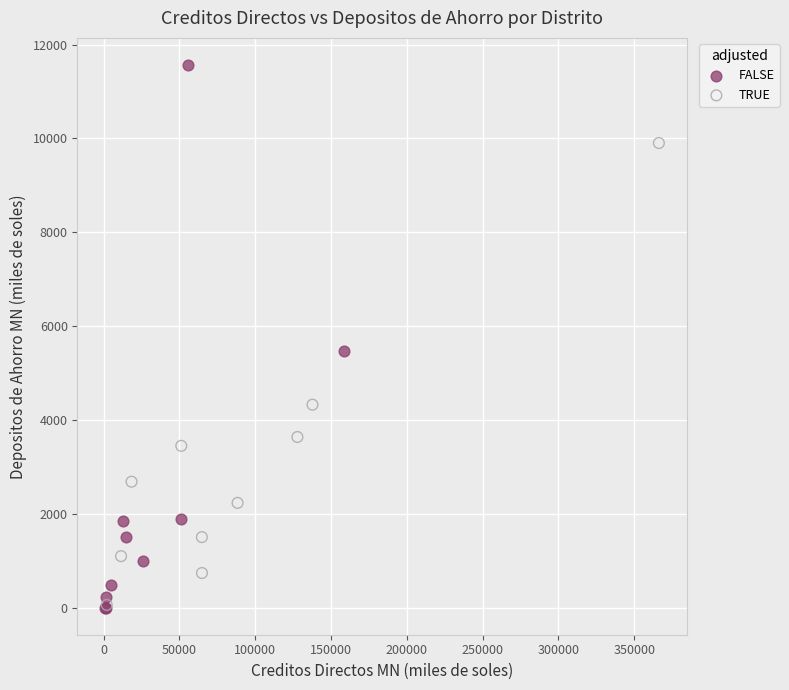

Which series has the widest spread of Y values?

FALSE